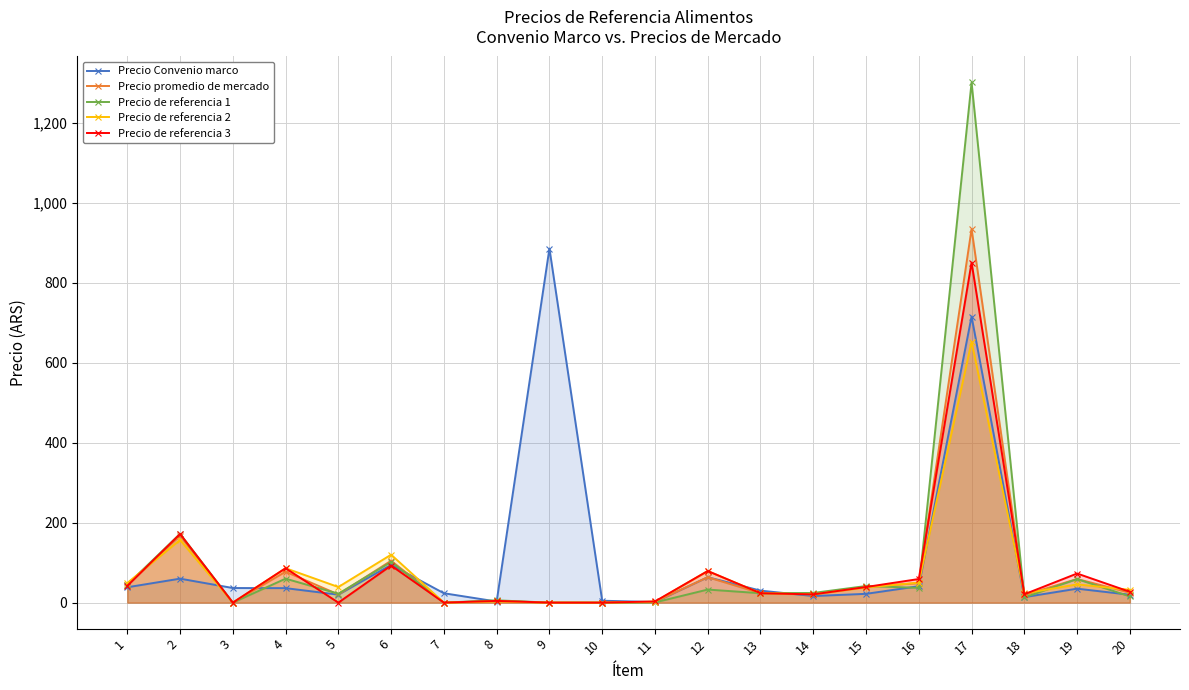

The value of Precio de referencia 3 at 8 is 6.9. True or false?

False